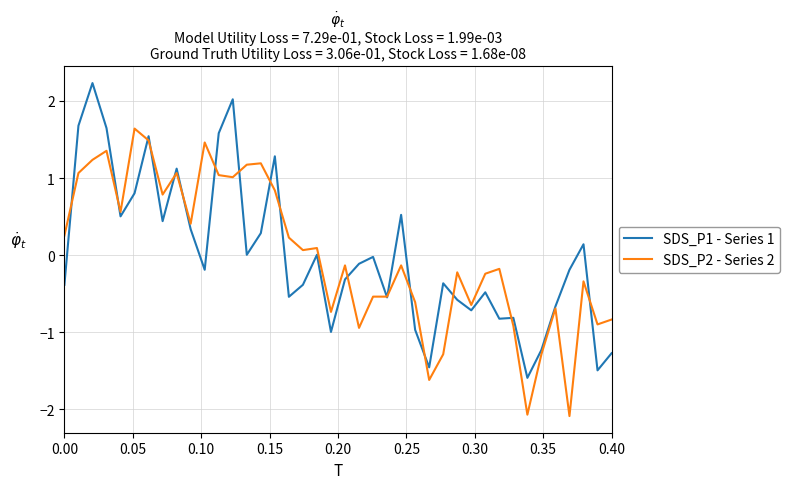

Rank the series by their maximum value, from lowest to highest.

SDS_P2 - Series 2, SDS_P1 - Series 1